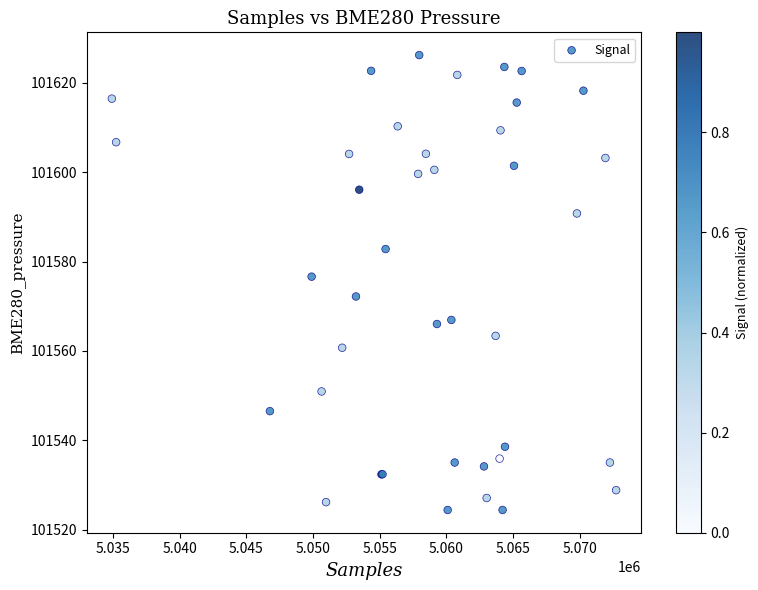

What Y value in the scatter plot is closest to 101575?

101576.6